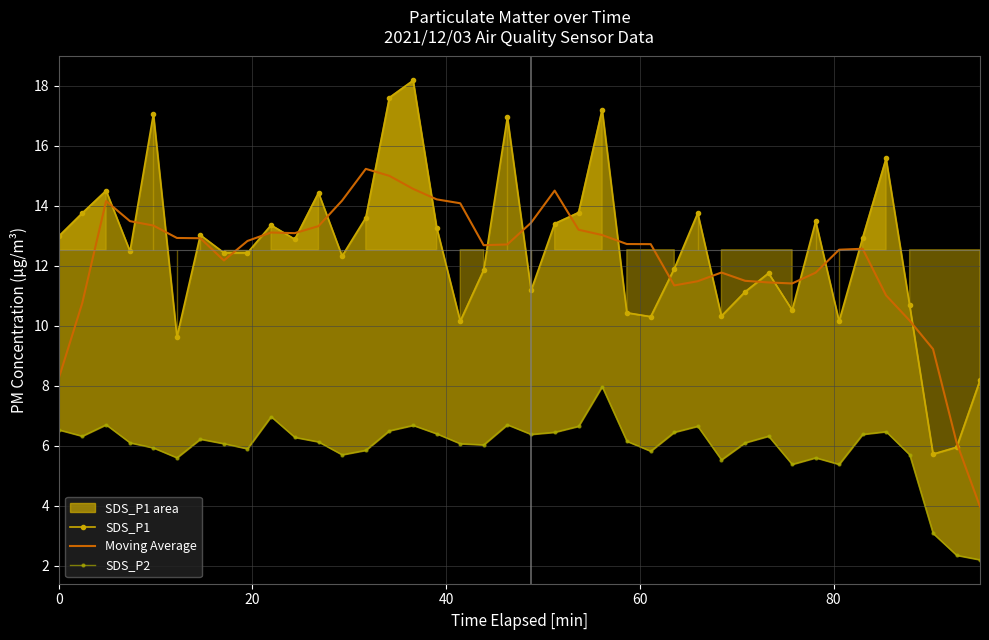

Count the number of categories in the chart.

40